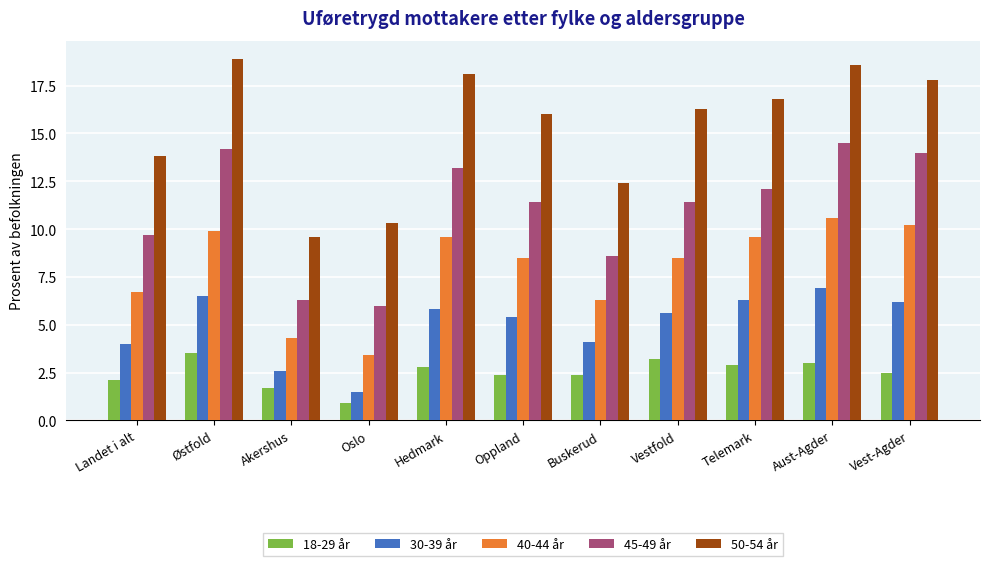

List the series in order of their peak value, highest first.

50-54 år, 45-49 år, 40-44 år, 30-39 år, 18-29 år